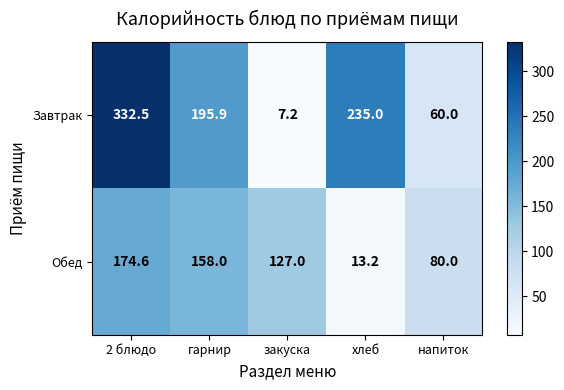

Which series changed the most between гарнир and напиток?

Завтрак